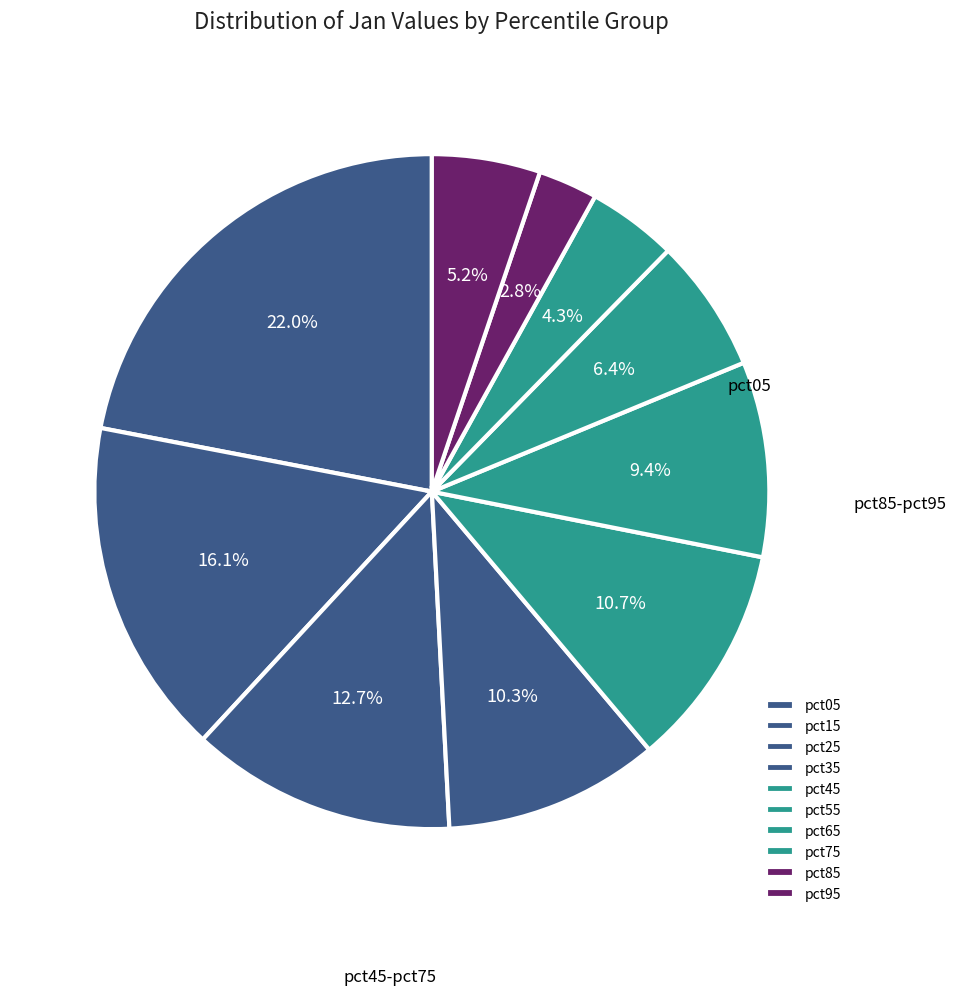

To the nearest percent, what portion does pct85 represent?

3%